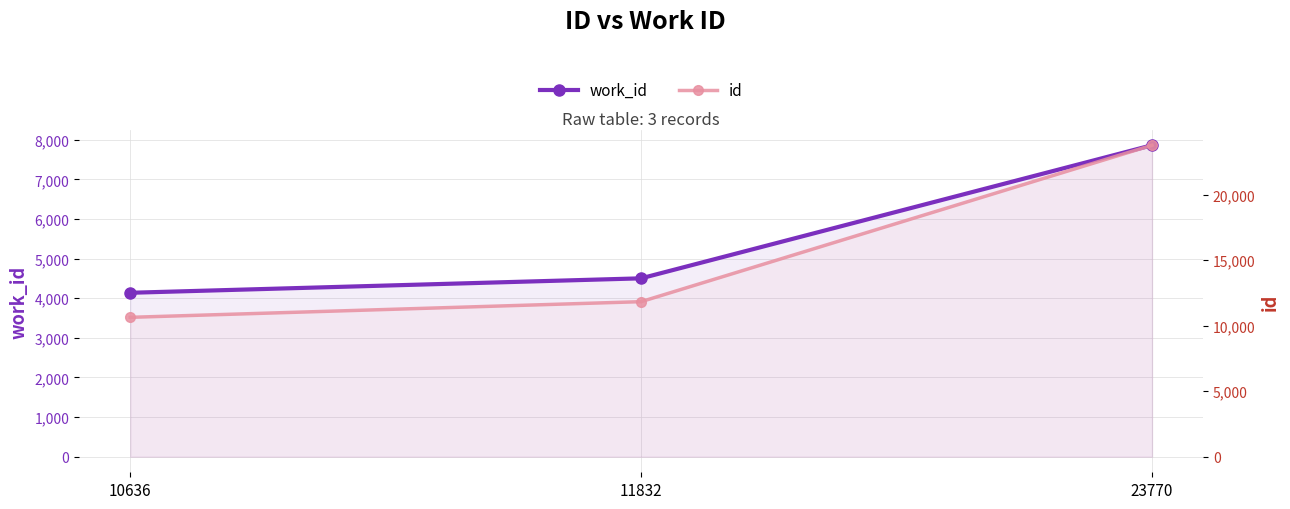

Which series has the largest total across all categories?

id